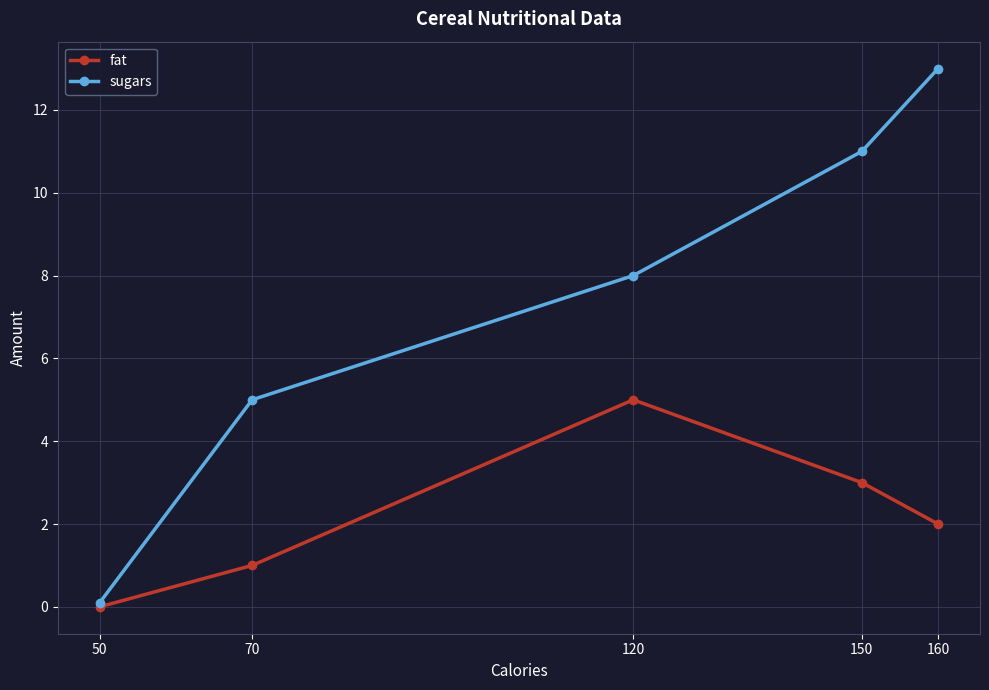

Which series changed the most between 70 and 120?

fat